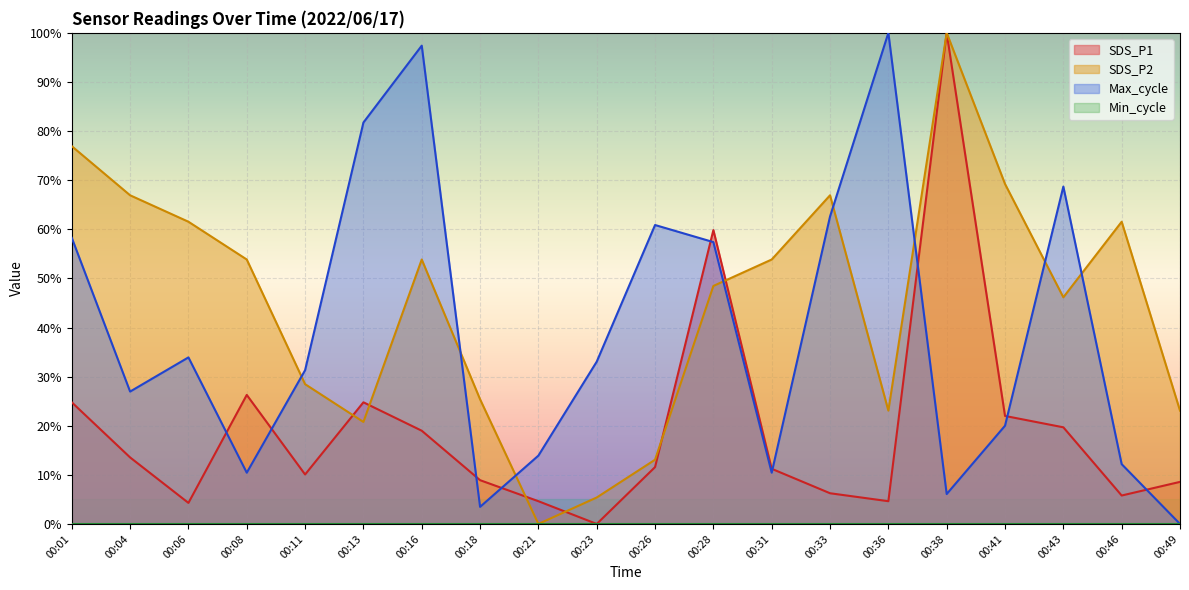

What is the value of the SDS_P2 point at the 8th from the left?

0.3